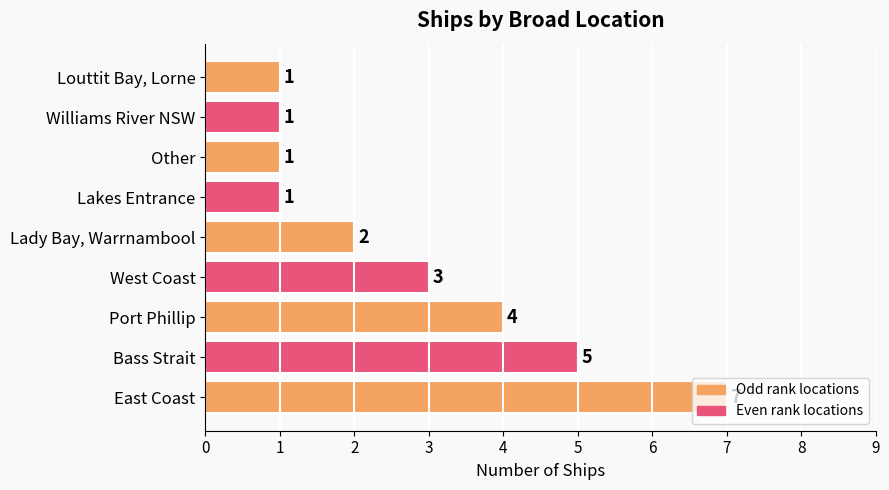

How many values are between 1 and 4?

7